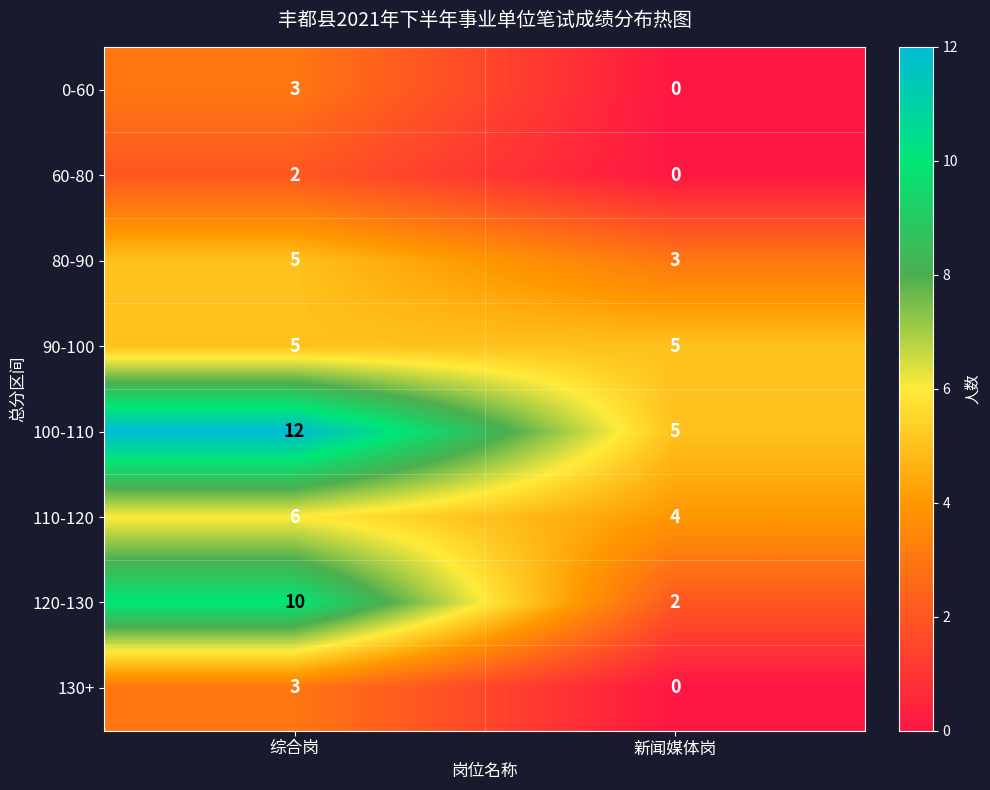

Between 综合岗 and 新闻媒体岗, which series saw the biggest shift?

120-130